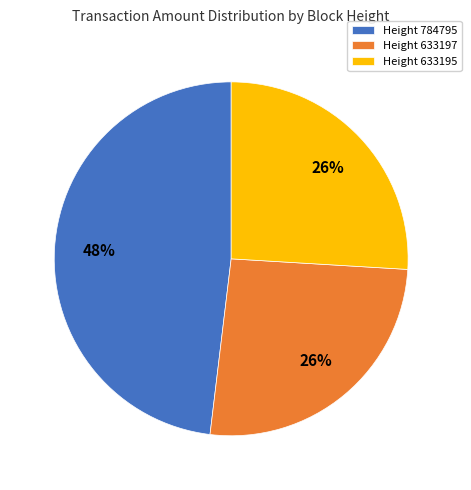

To the nearest percent, what is the difference between the largest and smallest slice percentages?

22%